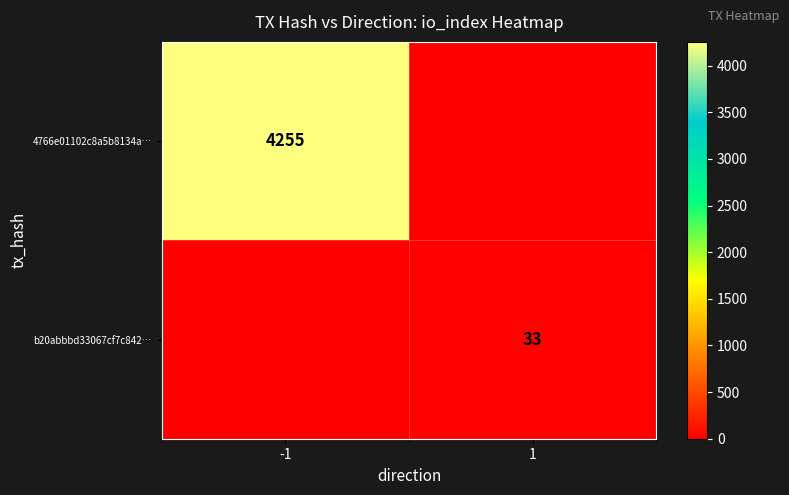

At which category is the sum across all series the highest?

-1